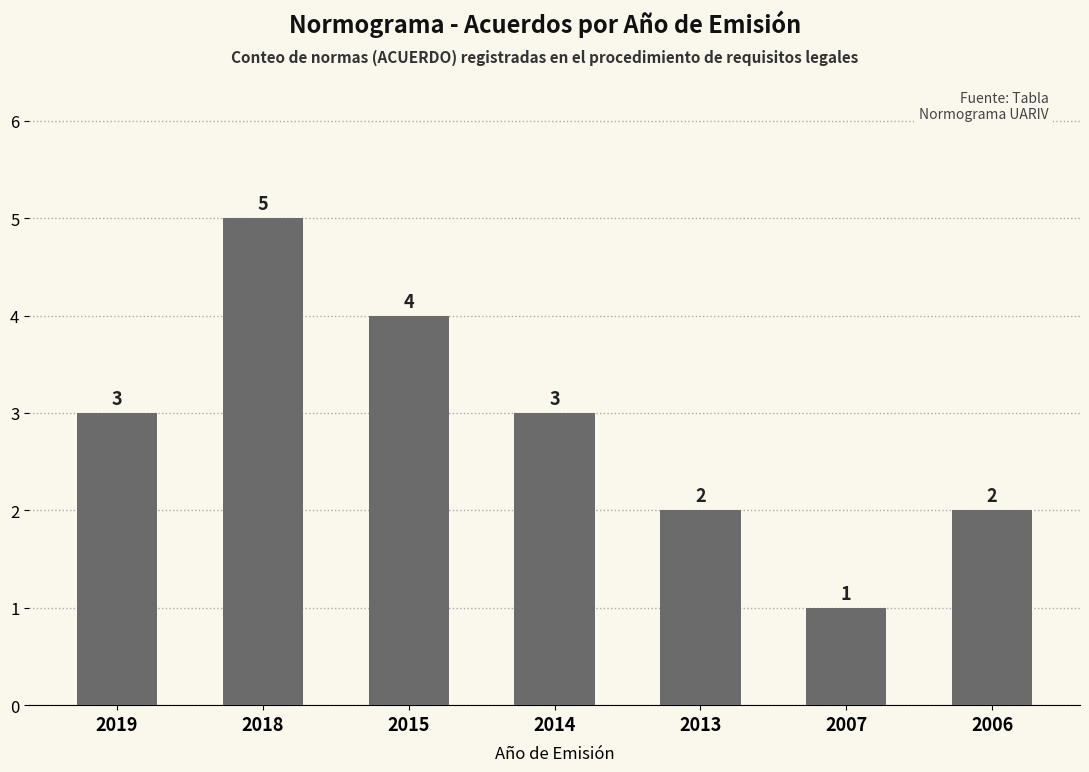

What is the difference between the maximum and second lowest values?

3